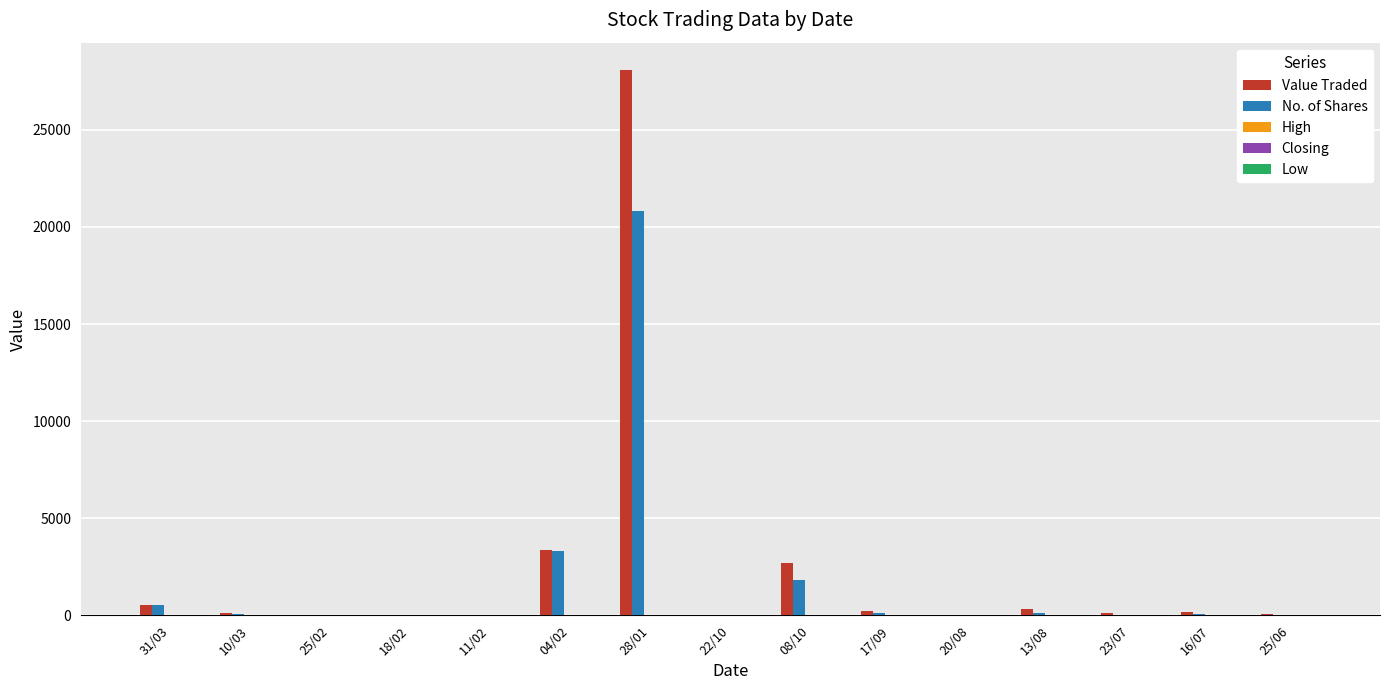

What is the sum of all Value Traded values?

35691.0